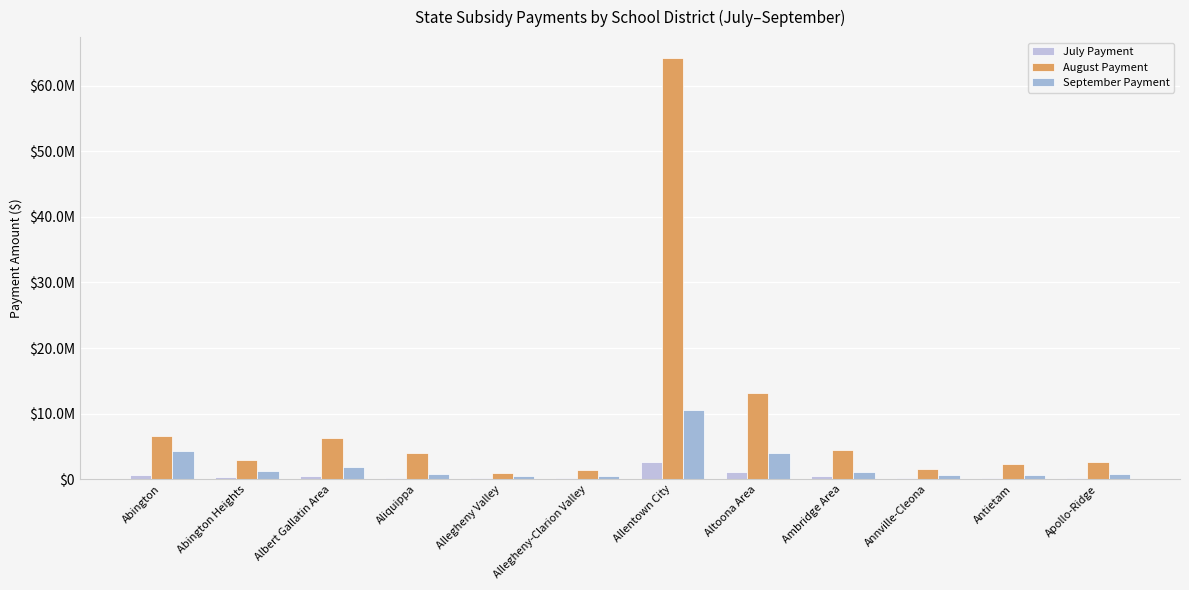

What is the spread (max minus min) of values at Allegheny Valley?

877754.5